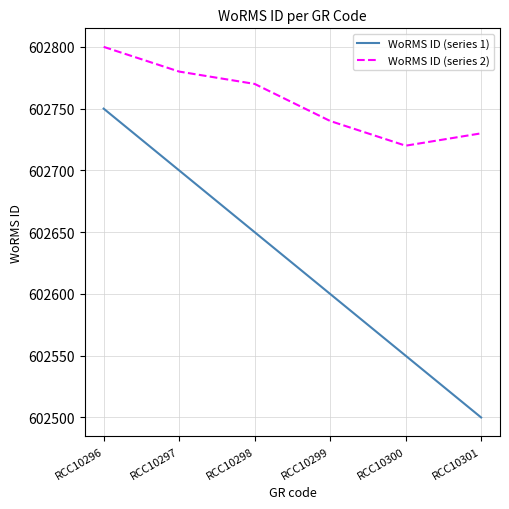

At which category is the sum across all series the highest?

RCC10296